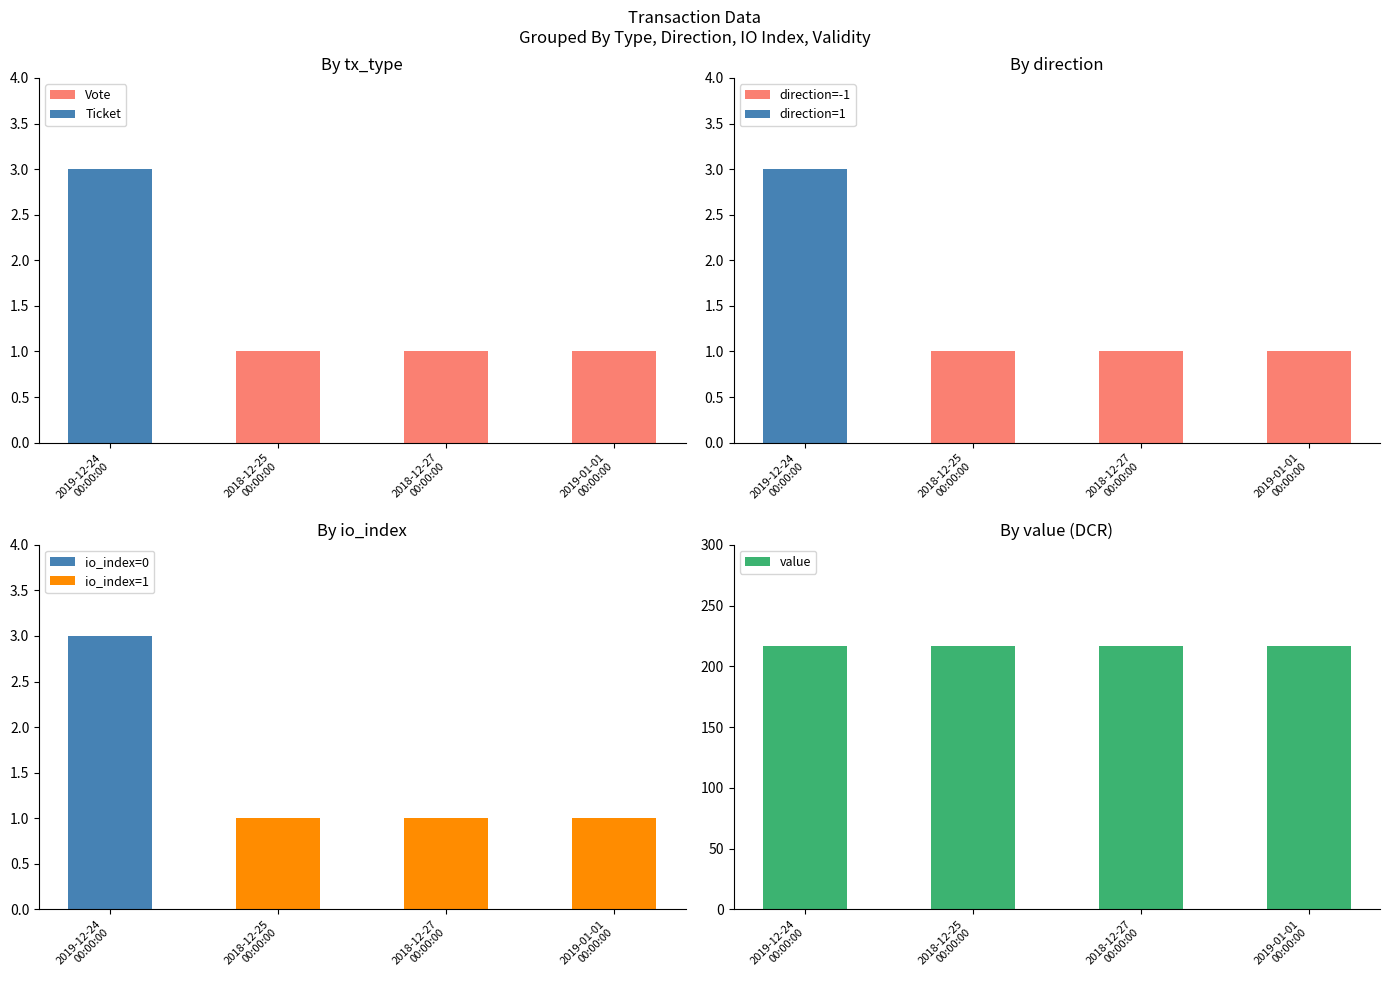

What is the sum of all Vote values?

3